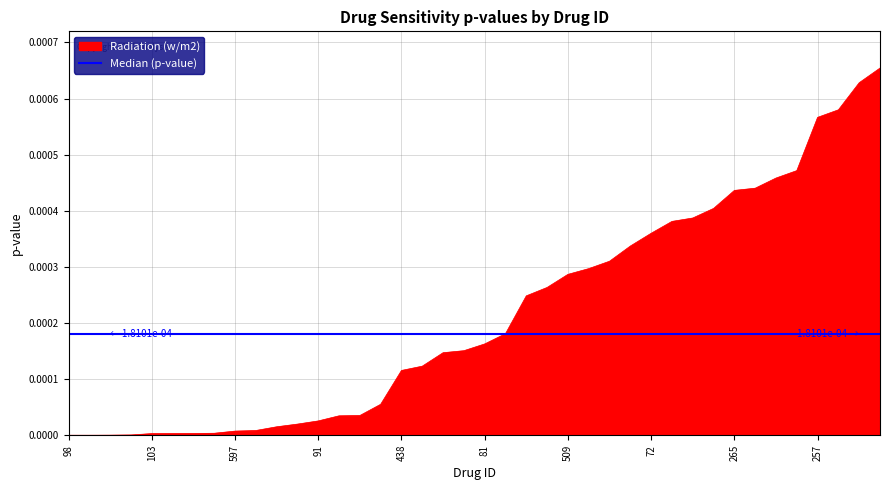

Which label corresponds to the largest value in the chart?

660